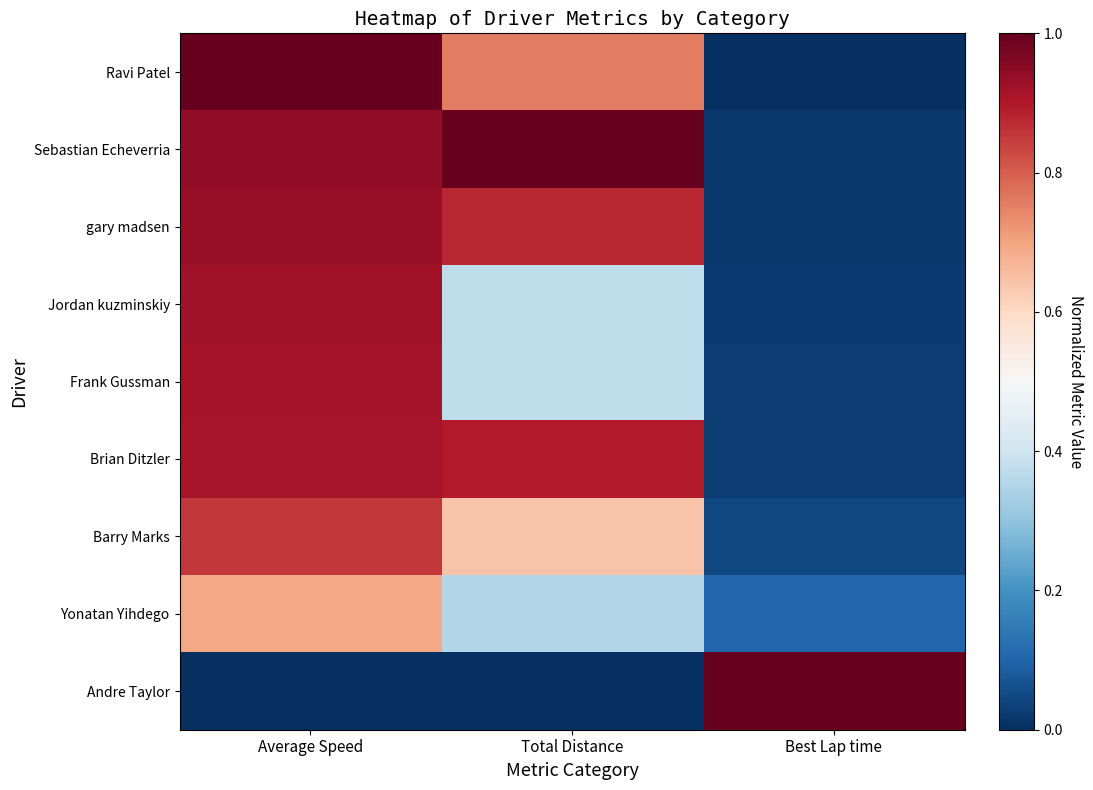

What is the difference between the highest and lowest values at Best Lap time?

1.0